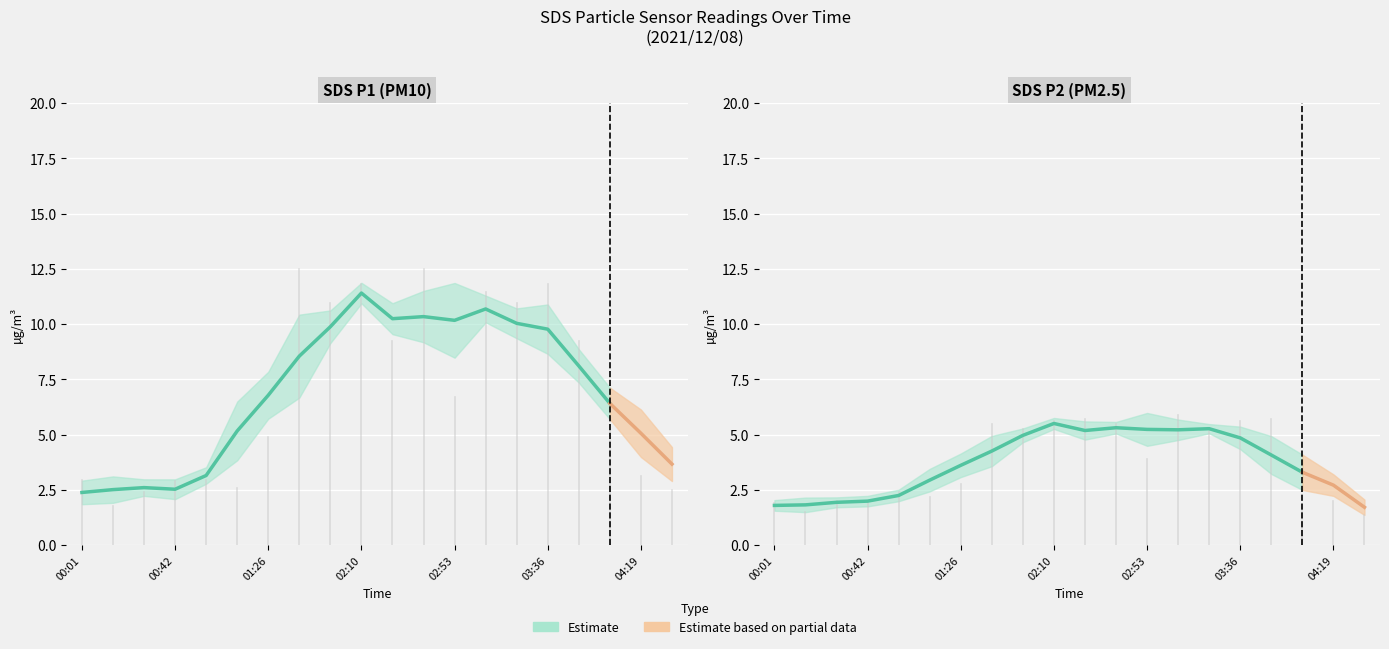

At 00:42, list the series in order from largest to smallest.

SDS_P1, SDS_P2